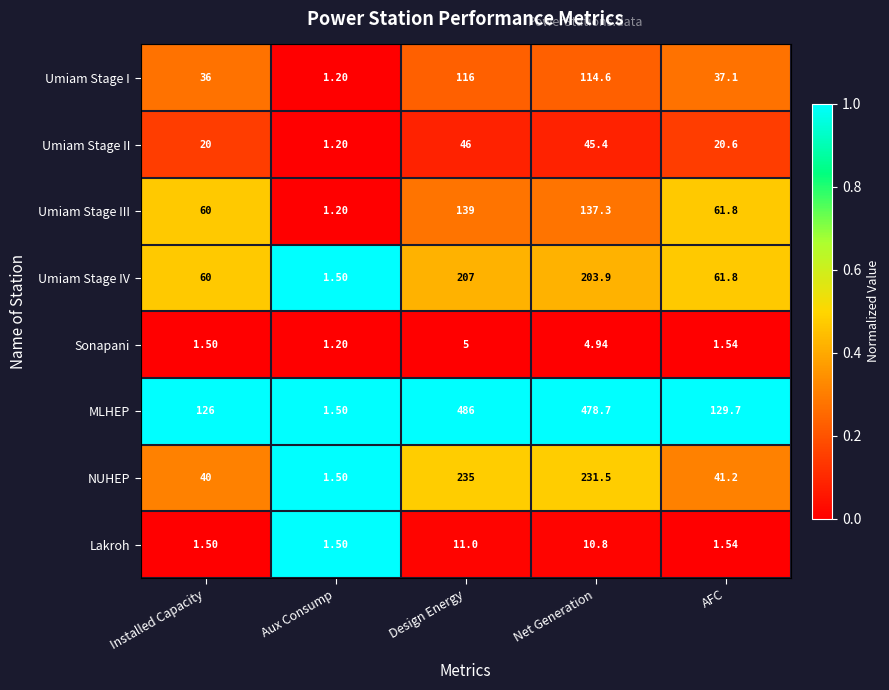

Which series has the largest total across all categories?

MLHEP